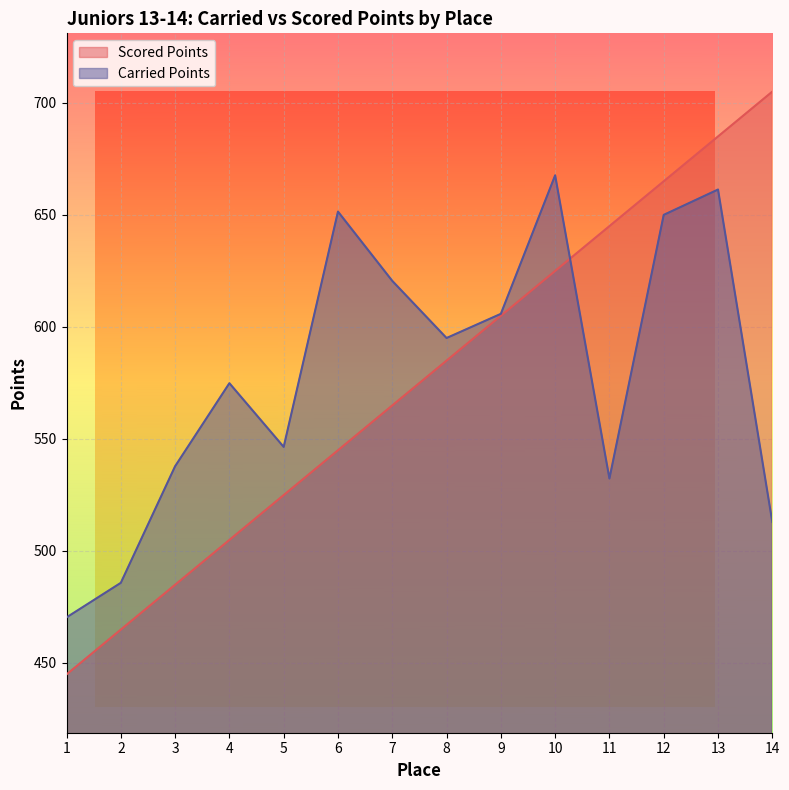

Does the chart display data point markers on the line(s)?

No